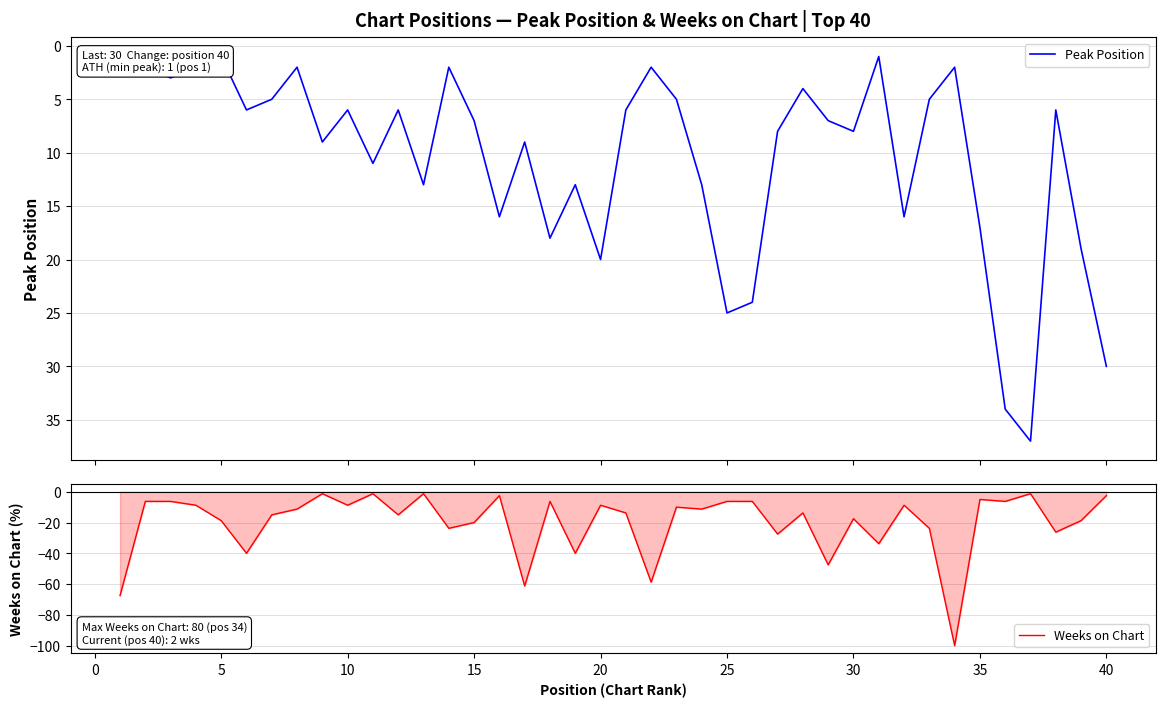

Where is the first local maximum for Peak Position?

5